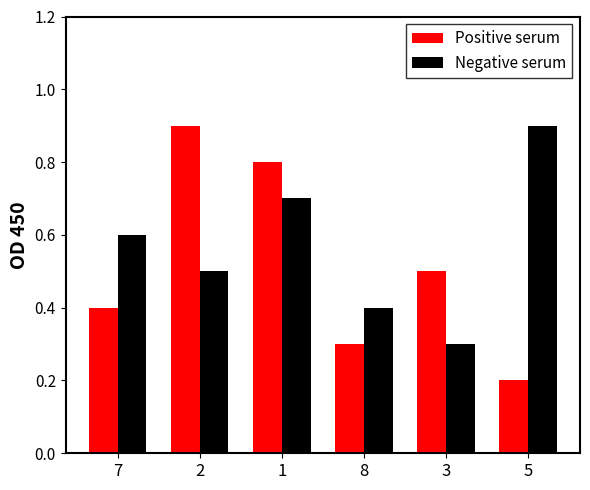

Which series has the widest spread of values?

Positive serum